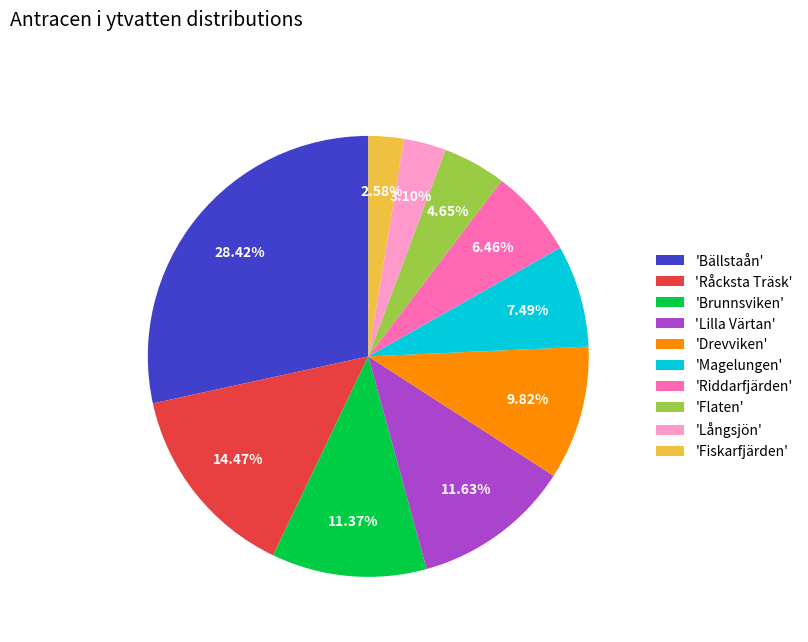

Between 'Magelungen' and 'Långsjön', which is larger?

'Magelungen'